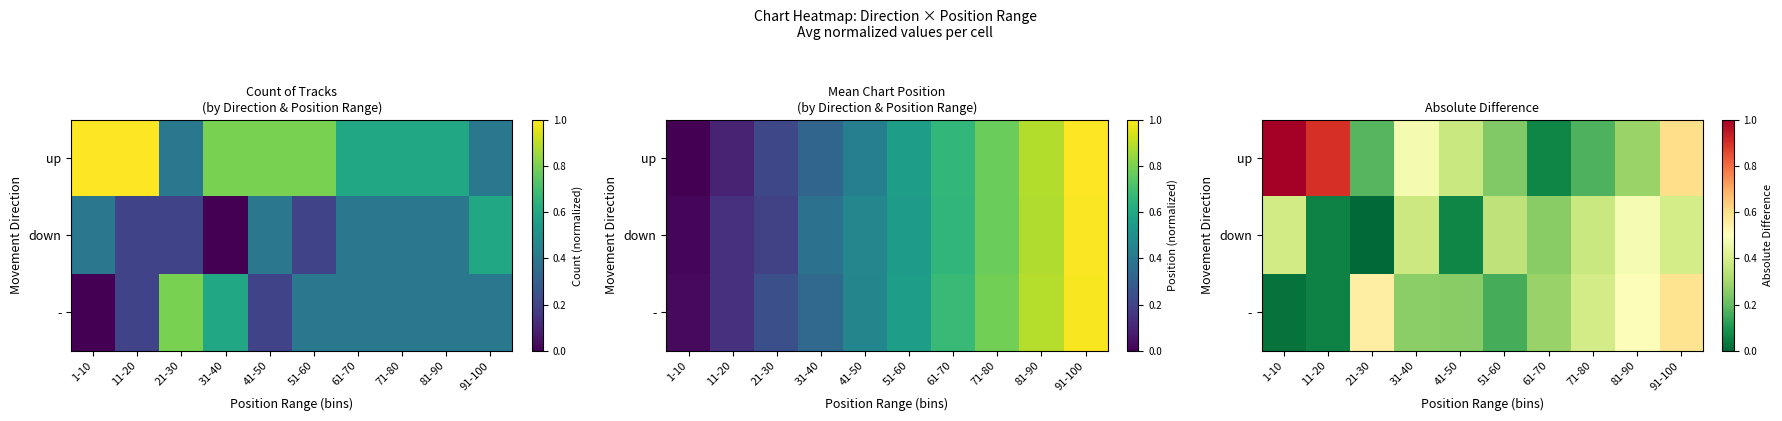

Rank the series at 91-100 from lowest to highest value.

down, -, up